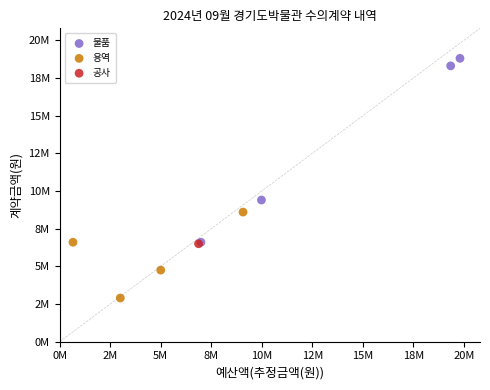

Which series reaches the maximum Y coordinate?

물품